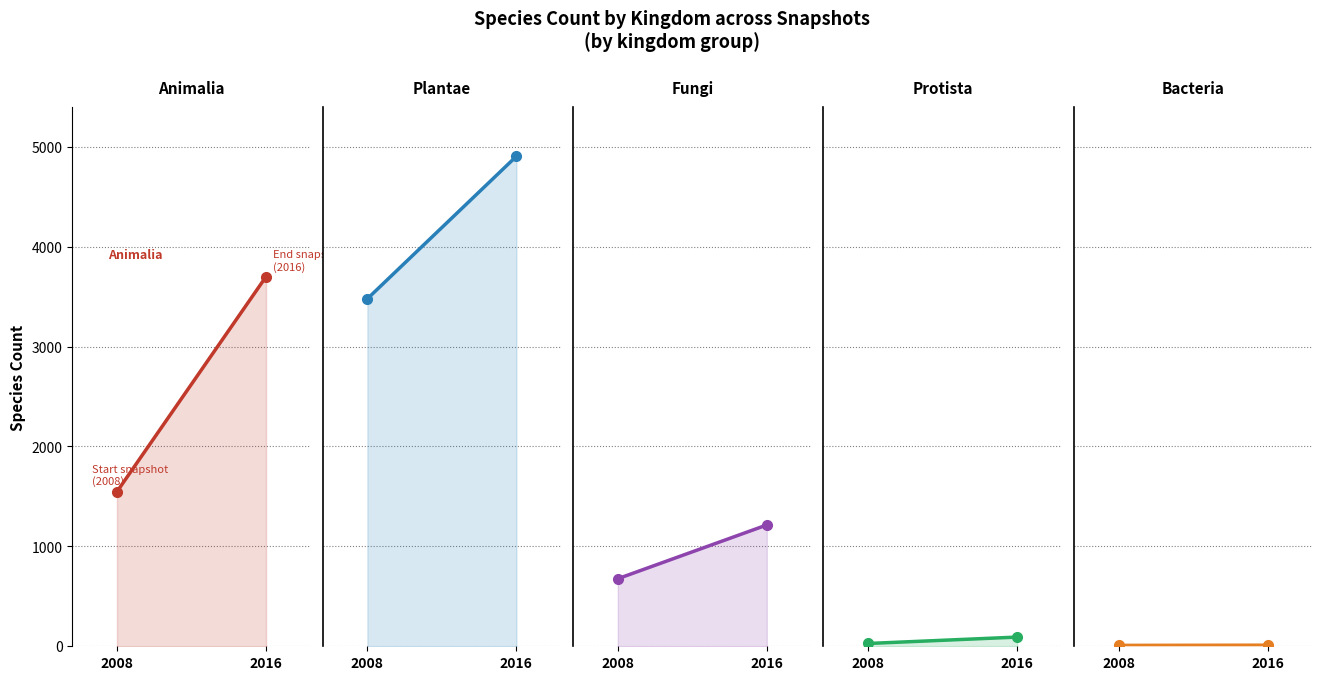

What is the sum of all Animalia (kingdom 1) values?

5247